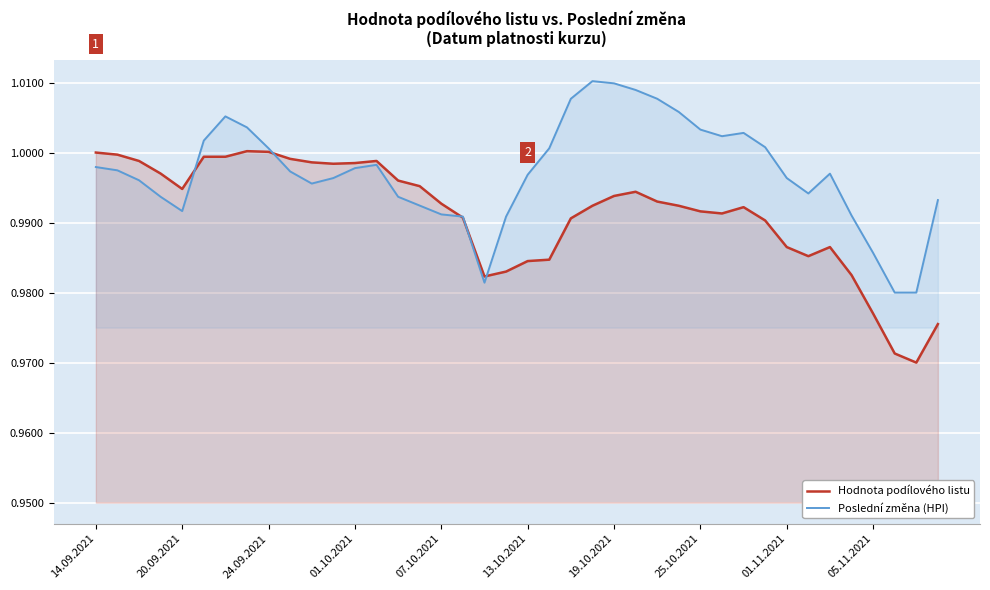

Reading right to left, extract all data points from this chart.

Hodnota podílového listu: 1.0	1.0	1.0	1.0	1.0	1.0	1.0	1.0	1.0	1.0	1.0	1.0	1.0	1.0	1.0	1.0	1.0	1.0	1.0	1.0	1.0	1.0	1.0	1.0	1.0	1.0	1.0	1.0	1.0	1.0	1.0	1.0	1.0	1.0	1.0	1.0	1.0	1.0	1.0	1.0
Poslední změna (HPI): 1.0	1.0	1.0	1.0	1.0	1.0	1.0	1.0	1.0	1.0	1.0	1.0	1.0	1.0	1.0	1.0	1.0	1.0	1.0	1.0	1.0	1.0	1.0	1.0	1.0	1.0	1.0	1.0	1.0	1.0	1.0	1.0	1.0	1.0	1.0	1.0	1.0	1.0	1.0	1.0